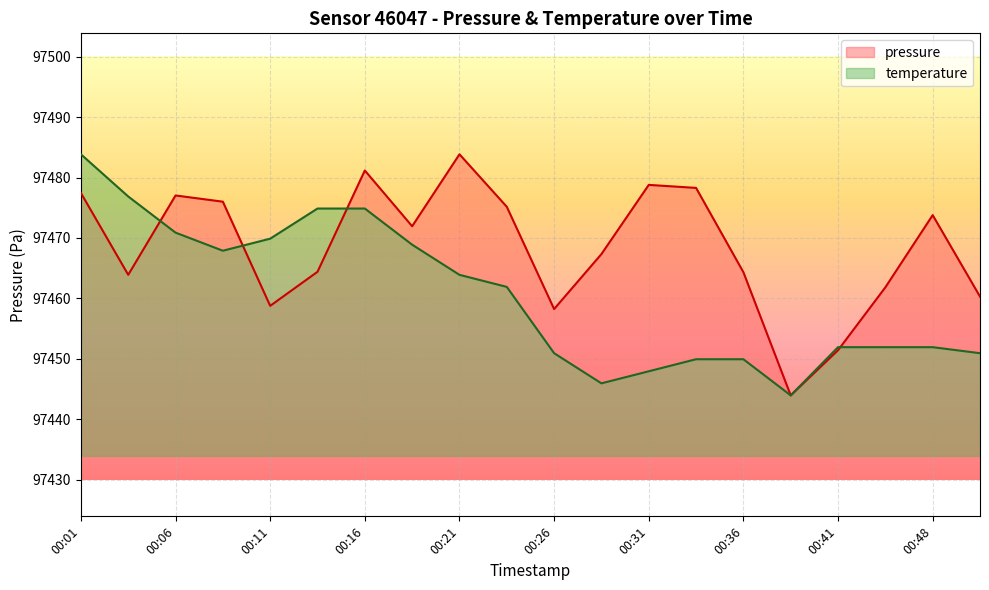

True or false: pressure and temperature intersect in this chart.

True